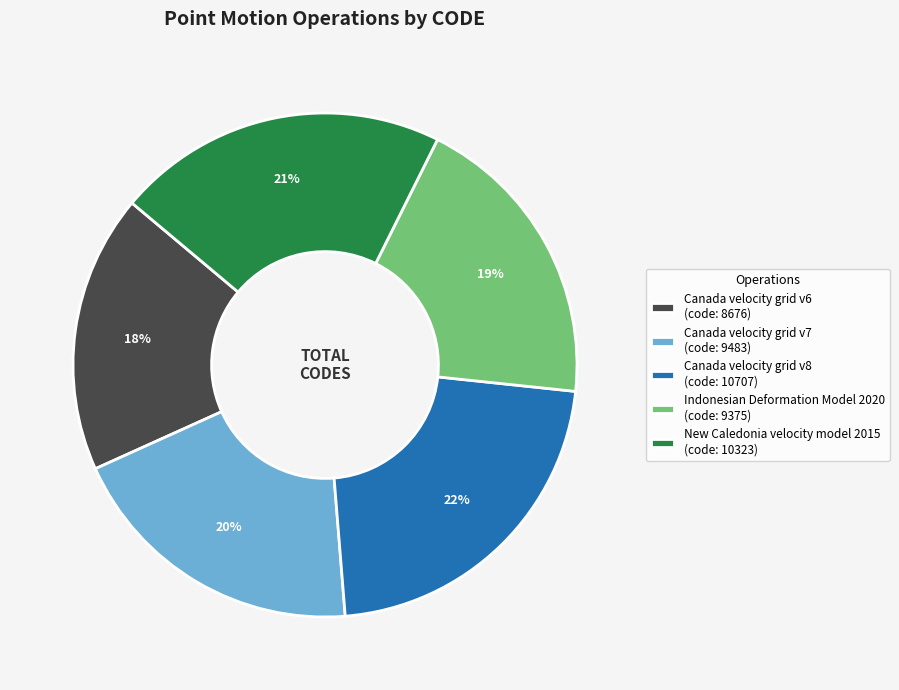

Is Canada velocity grid v7 the majority of the pie?

No